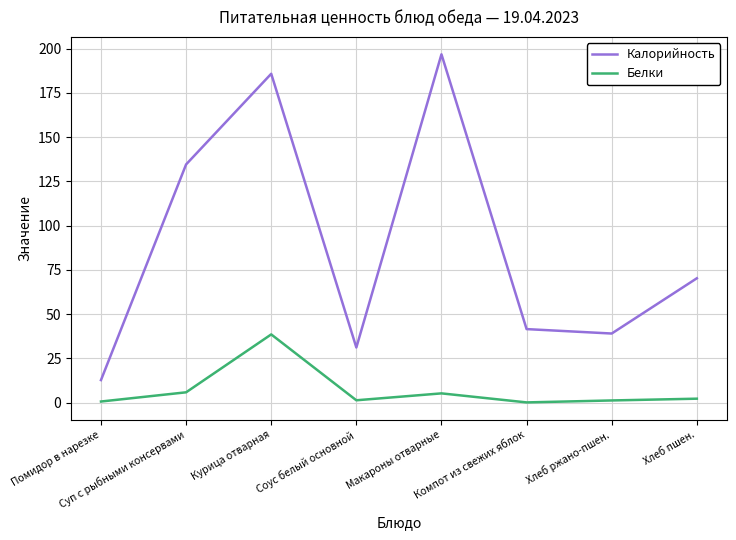

In Калорийность, how many points are lower than both neighbors (excluding endpoints)?

2